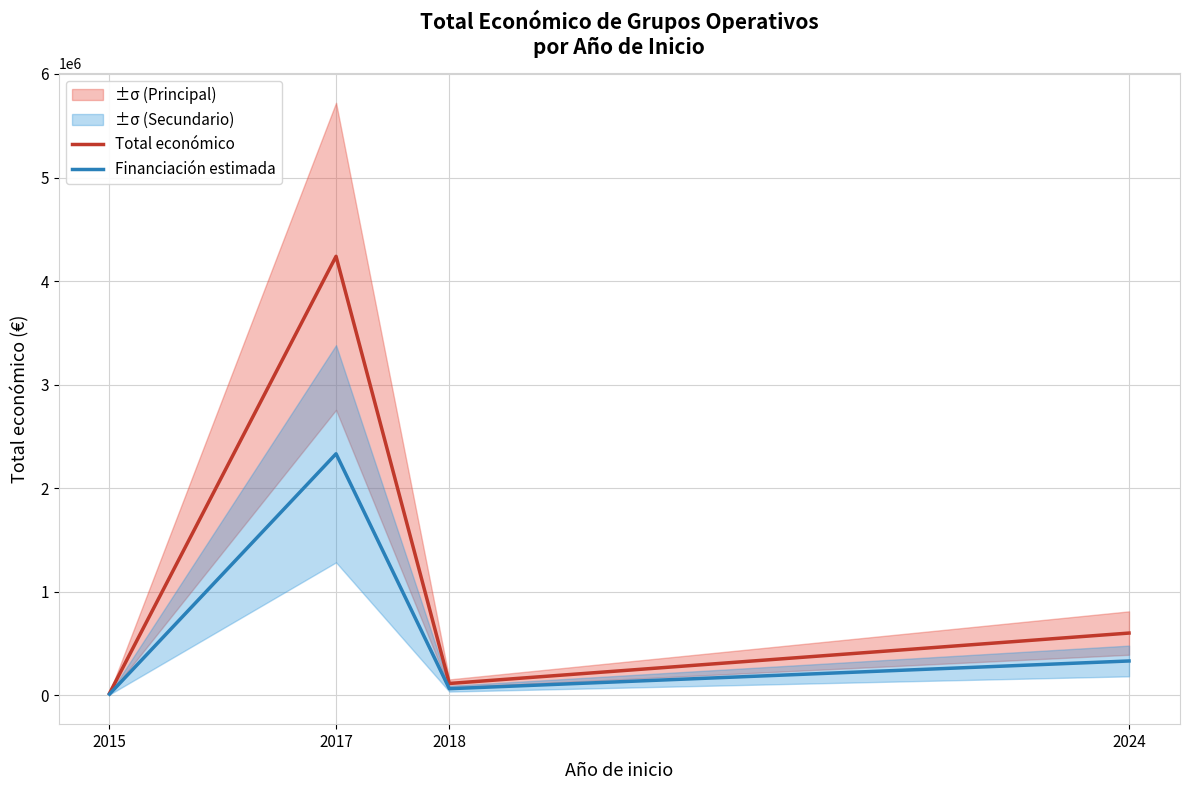

List the labels in order of Financiación estimada value, largest first.

2017, 2024, 2018, 2015